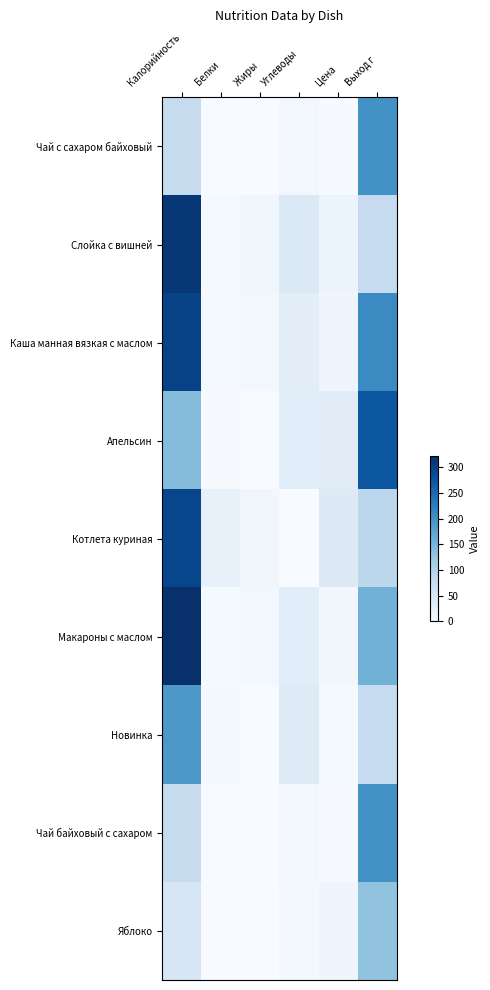

Reading left to right, extract all data points from this chart.

Чай с сахаром байховый: Калорийность=78.0	Белки=0.0	Жиры=0.0	Углеводы=9.0	Цена=1.8	Выход г=200.0
Слойка с вишней: Калорийность=312.0	Белки=5.0	Жиры=12.0	Углеводы=45.0	Цена=19.2	Выход г=80.0
Каша манная вязкая с маслом: Калорийность=299.0	Белки=5.0	Жиры=8.0	Углеводы=33.0	Цена=13.5	Выход г=210.0
Апельсин: Калорийность=140.0	Белки=2.0	Жиры=0.0	Углеводы=34.0	Цена=35.5	Выход г=273.0
Котлета куриная: Калорийность=294.0	Белки=24.0	Жиры=11.0	Углеводы=0.0	Цена=40.6	Выход г=90.0
Макароны с маслом: Калорийность=322.0	Белки=5.0	Жиры=9.0	Углеводы=34.0	Цена=10.5	Выход г=155.0
Новинка: Калорийность=192.0	Белки=6.0	Жиры=1.0	Углеводы=39.0	Цена=4.1	Выход г=80.0
Чай байховый с сахаром: Калорийность=78.0	Белки=0.4	Жиры=0.0	Углеводы=9.0	Цена=1.8	Выход г=200.0
Яблоко: Калорийность=52.0	Белки=0.0	Жиры=0.0	Углеводы=7.0	Цена=13.0	Выход г=130.0